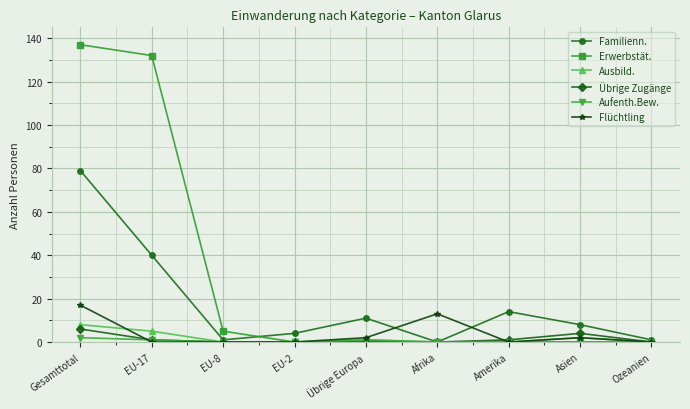

True or false: Aufenth.Bew. has a value of 0 at Afrika.

True